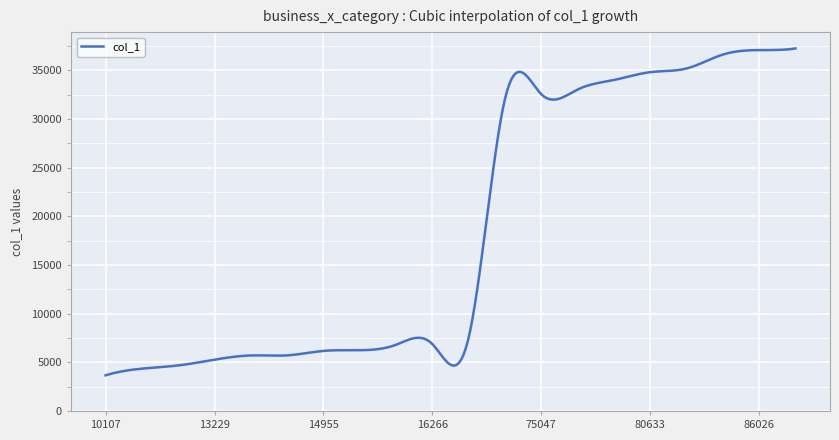

What is the minimum value shown in the chart?

3661.0